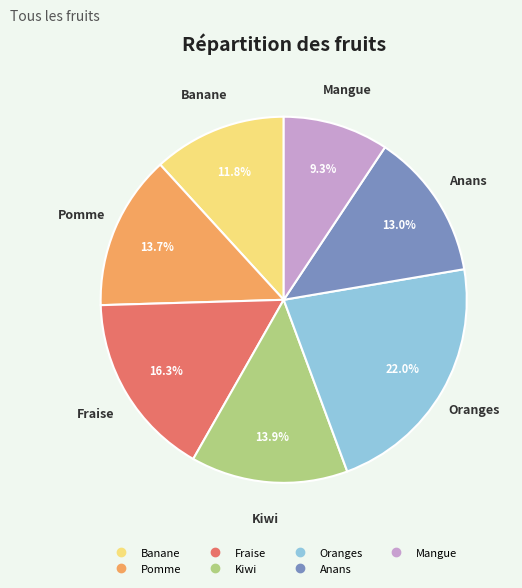

What is the ratio of the value at Fraise to the value at Kiwi?

1.2